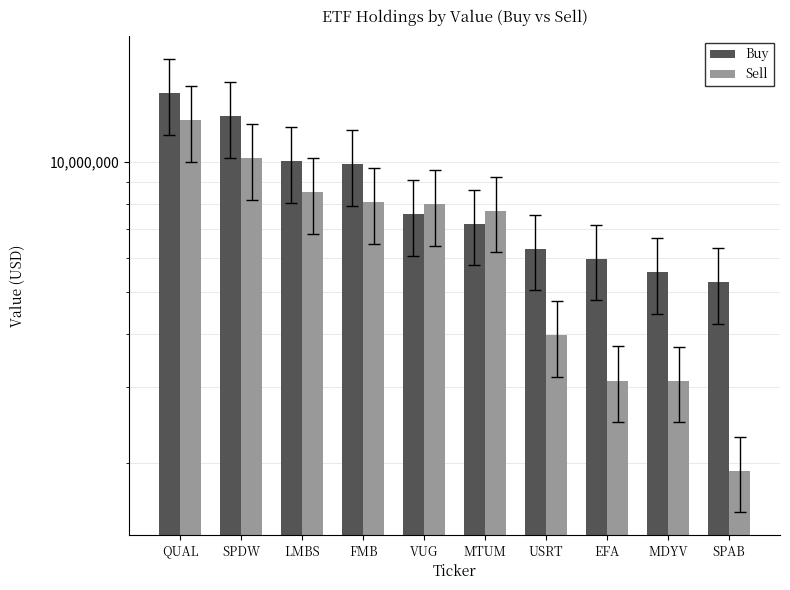

Which series has the largest total across all categories?

Buy